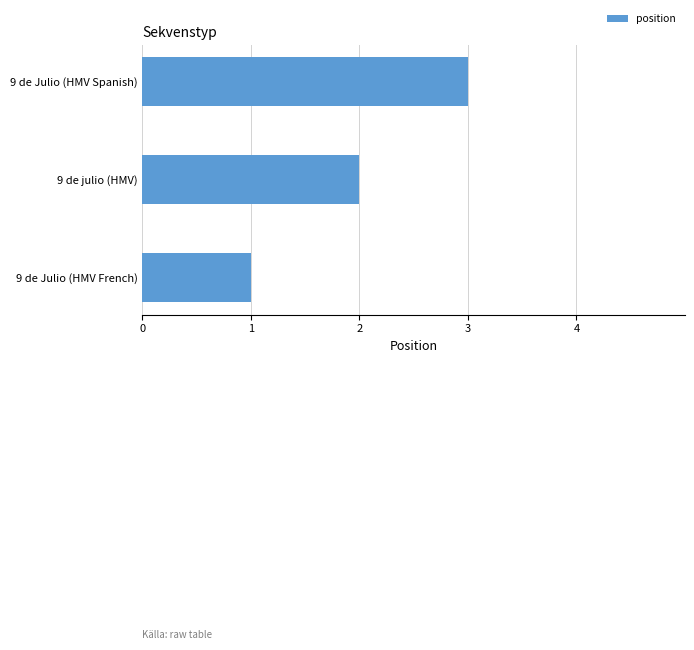

Which label corresponds to the largest value in the chart?

9 de Julio (HMV Spanish)